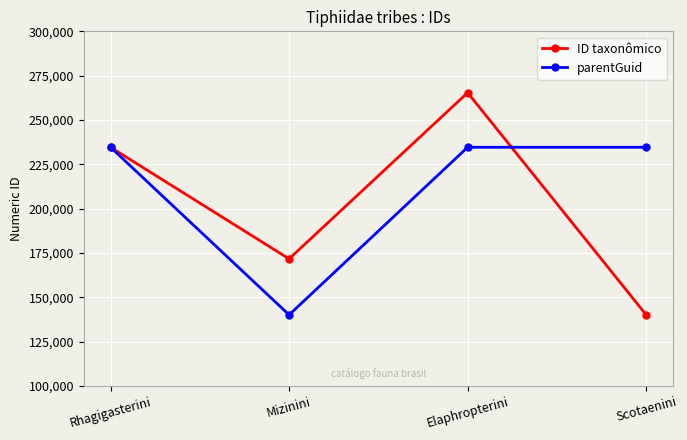

How many data points in parentGuid are less than 234604?

1